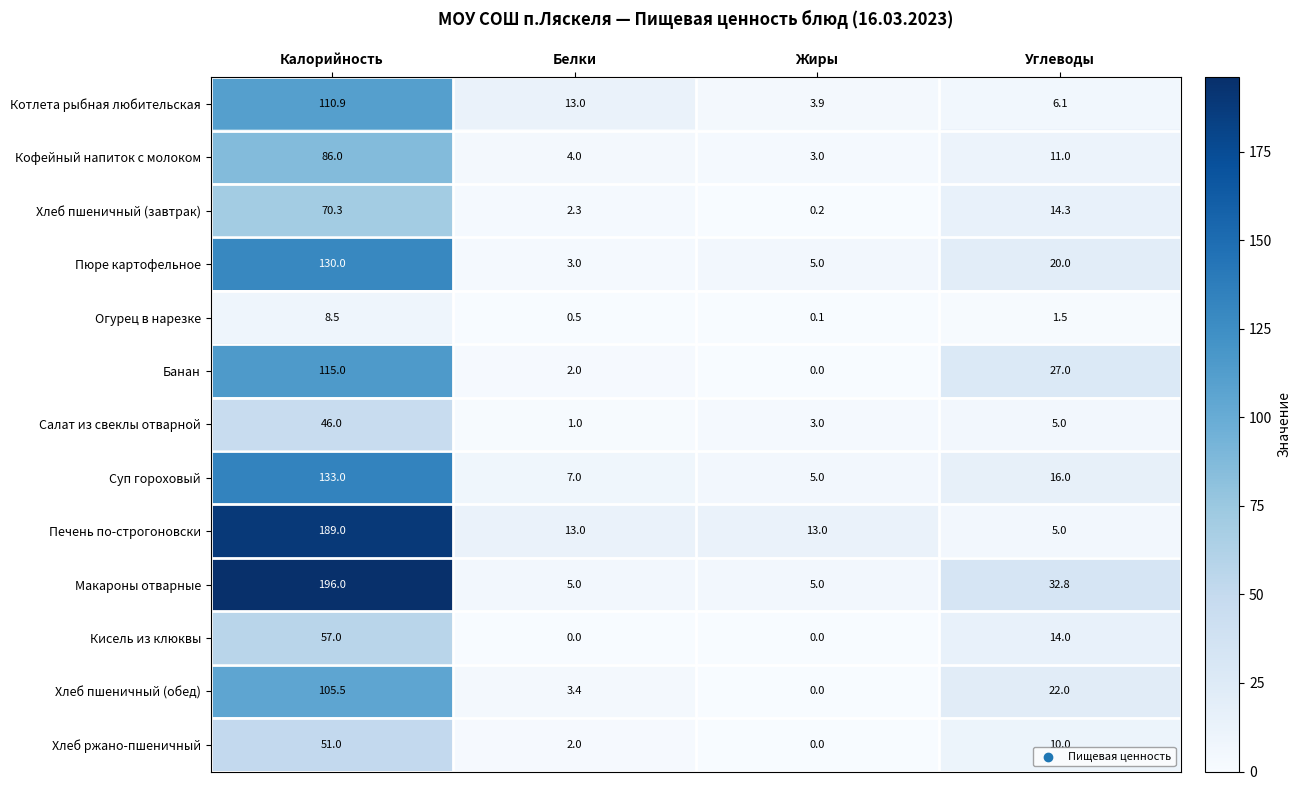

Where is Хлеб ржано-пшеничный nearest to the value 25?

Углеводы